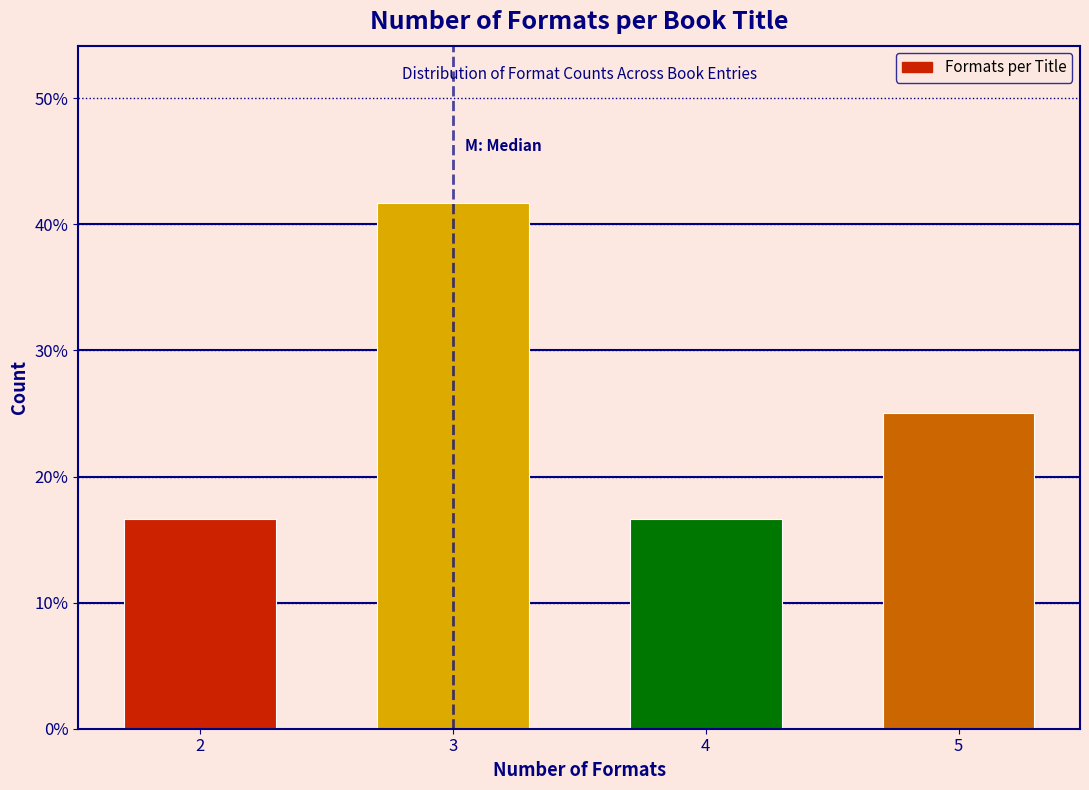

Reading left to right, list all the values displayed in this chart.

16.7	41.7	16.7	25.0